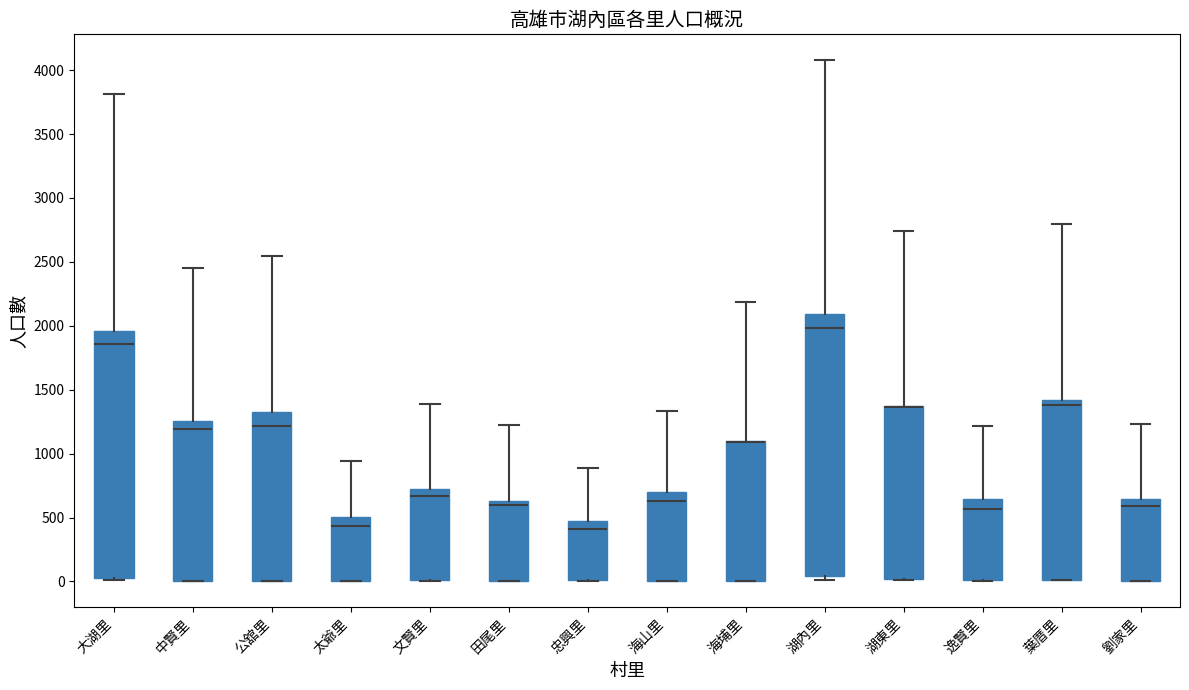

Where is the lower edge of the box for 海山里 on the y-axis? The values are not printed on the chart, so give them approximately, as read against the axis.

0